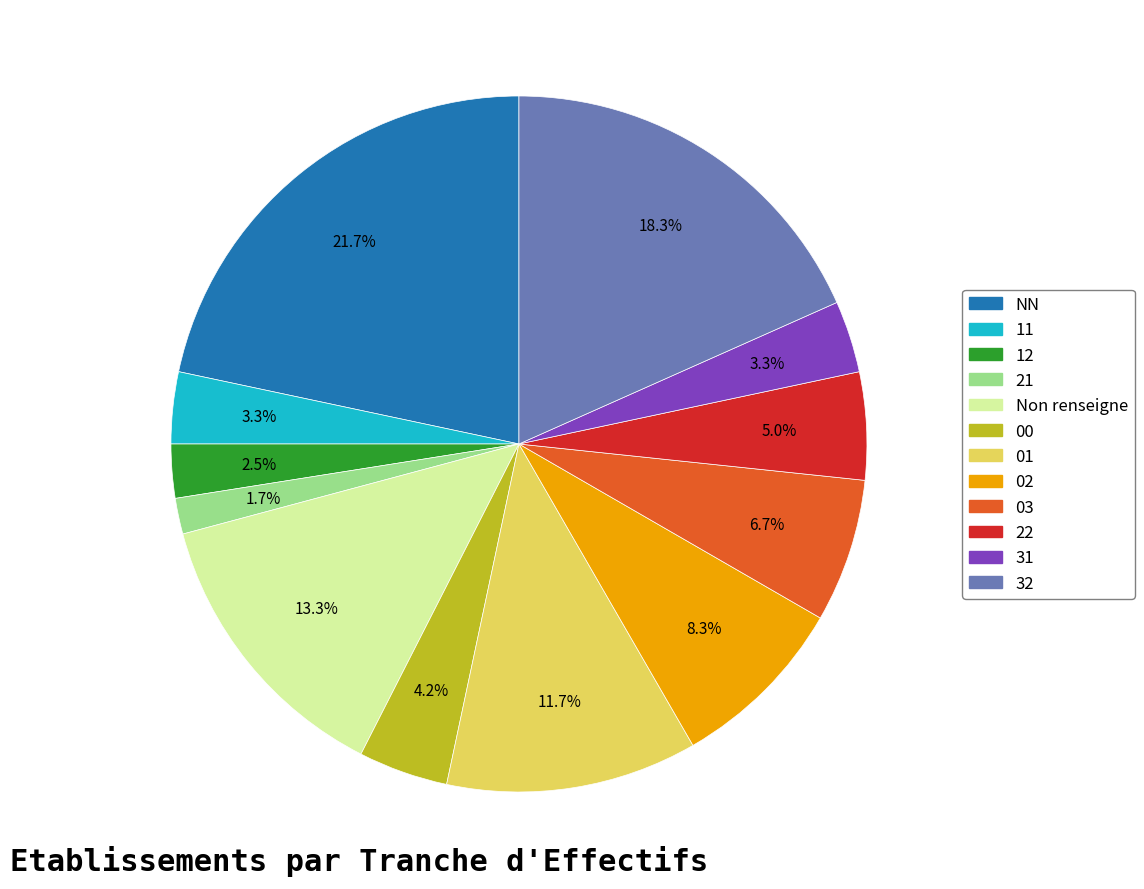

Is there any slice that represents more than half of the pie?

No